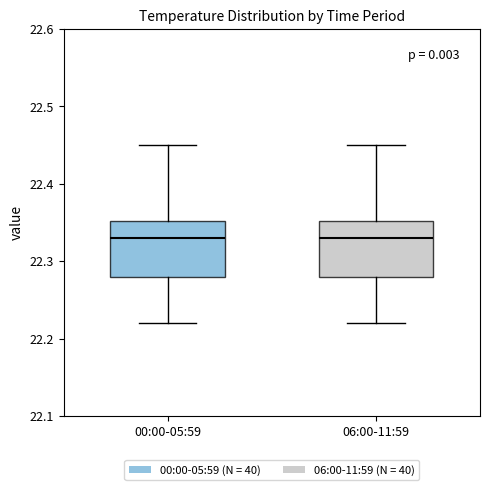

Where does the lower whisker of the box for 00:00-05:59 end on the y-axis? The values are not printed on the chart, so give them approximately, as read against the axis.

22.22